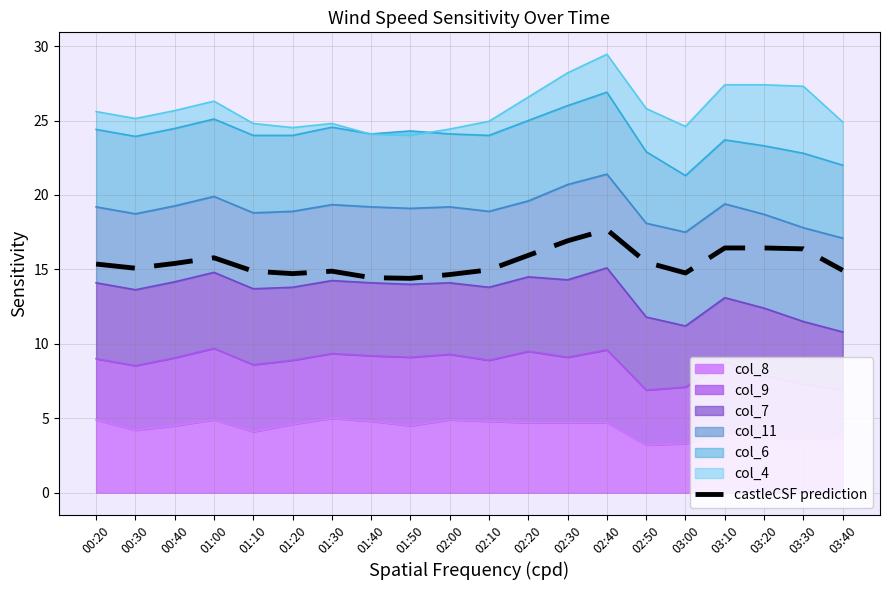

Reading left to right, extract all data points from this chart.

15.4	15.1	15.4	15.8	14.9	14.7	14.9	14.4	14.4	14.7	15.0	15.9	16.9	17.7	15.5	14.8	16.4	16.4	16.4	14.9